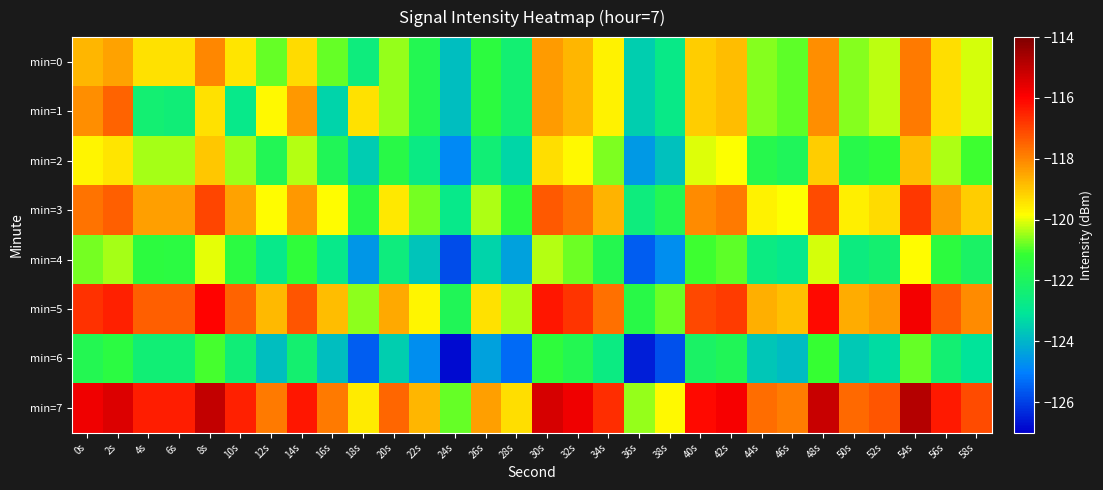

Reading left to right, transcribe all the data shown in this chart.

min=0: 0s=-118.7	2s=-118.4	4s=-119.4	6s=-119.4	8s=-118.0	10s=-119.5	12s=-120.8	14s=-119.3	16s=-120.8	18s=-122.6	20s=-120.5	22s=-121.7	24s=-123.8	26s=-121.4	28s=-122.4	30s=-118.3	32s=-118.8	34s=-119.7	36s=-123.5	38s=-122.8	40s=-119.1	42s=-118.9	44s=-120.6	46s=-120.9	48s=-118.1	50s=-120.6	52s=-120.3	54s=-117.8	56s=-119.4	58s=-120.1
min=1: 0s=-118.1	2s=-117.5	4s=-122.4	6s=-122.5	8s=-119.4	10s=-122.8	12s=-119.8	14s=-118.3	16s=-123.4	18s=-119.4	20s=-120.5	22s=-121.7	24s=-123.8	26s=-121.4	28s=-122.4	30s=-118.3	32s=-118.8	34s=-119.7	36s=-123.5	38s=-122.8	40s=-119.1	42s=-118.9	44s=-120.6	46s=-120.9	48s=-118.1	50s=-120.6	52s=-120.3	54s=-117.8	56s=-119.4	58s=-120.1
min=2: 0s=-119.7	2s=-119.4	4s=-120.4	6s=-120.4	8s=-119.0	10s=-120.5	12s=-121.8	14s=-120.3	16s=-121.8	18s=-123.6	20s=-121.5	22s=-122.7	24s=-124.8	26s=-122.4	28s=-123.4	30s=-119.3	32s=-119.8	34s=-120.7	36s=-124.5	38s=-123.8	40s=-120.1	42s=-119.9	44s=-121.6	46s=-121.9	48s=-119.1	50s=-121.6	52s=-121.3	54s=-118.8	56s=-120.4	58s=-121.1
min=3: 0s=-117.7	2s=-117.4	4s=-118.4	6s=-118.4	8s=-117.0	10s=-118.5	12s=-119.8	14s=-118.3	16s=-119.8	18s=-121.6	20s=-119.5	22s=-120.7	24s=-122.8	26s=-120.4	28s=-121.4	30s=-117.3	32s=-117.8	34s=-118.7	36s=-122.5	38s=-121.8	40s=-118.1	42s=-117.9	44s=-119.6	46s=-119.9	48s=-117.1	50s=-119.6	52s=-119.3	54s=-116.8	56s=-118.4	58s=-119.1
min=4: 0s=-120.7	2s=-120.4	4s=-121.4	6s=-121.4	8s=-120.0	10s=-121.5	12s=-122.8	14s=-121.3	16s=-122.8	18s=-124.6	20s=-122.5	22s=-123.7	24s=-125.8	26s=-123.4	28s=-124.4	30s=-120.3	32s=-120.8	34s=-121.7	36s=-125.5	38s=-124.8	40s=-121.1	42s=-120.9	44s=-122.6	46s=-122.9	48s=-120.1	50s=-122.6	52s=-122.3	54s=-119.8	56s=-121.4	58s=-122.1
min=5: 0s=-116.7	2s=-116.4	4s=-117.4	6s=-117.4	8s=-116.0	10s=-117.5	12s=-118.8	14s=-117.3	16s=-118.8	18s=-120.6	20s=-118.5	22s=-119.7	24s=-121.8	26s=-119.4	28s=-120.4	30s=-116.3	32s=-116.8	34s=-117.7	36s=-121.5	38s=-120.8	40s=-117.1	42s=-116.9	44s=-118.6	46s=-118.9	48s=-116.1	50s=-118.6	52s=-118.3	54s=-115.8	56s=-117.4	58s=-118.1
min=6: 0s=-121.7	2s=-121.4	4s=-122.4	6s=-122.4	8s=-121.0	10s=-122.5	12s=-123.8	14s=-122.3	16s=-123.8	18s=-125.6	20s=-123.5	22s=-124.7	24s=-126.8	26s=-124.4	28s=-125.4	30s=-121.3	32s=-121.8	34s=-122.7	36s=-126.5	38s=-125.8	40s=-122.1	42s=-121.9	44s=-123.6	46s=-123.9	48s=-121.1	50s=-123.6	52s=-123.3	54s=-120.8	56s=-122.4	58s=-123.1
min=7: 0s=-115.7	2s=-115.4	4s=-116.4	6s=-116.4	8s=-115.0	10s=-116.5	12s=-117.8	14s=-116.3	16s=-117.8	18s=-119.6	20s=-117.5	22s=-118.7	24s=-120.8	26s=-118.4	28s=-119.4	30s=-115.3	32s=-115.8	34s=-116.7	36s=-120.5	38s=-119.8	40s=-116.1	42s=-115.9	44s=-117.6	46s=-117.9	48s=-115.1	50s=-117.6	52s=-117.3	54s=-114.8	56s=-116.4	58s=-117.1